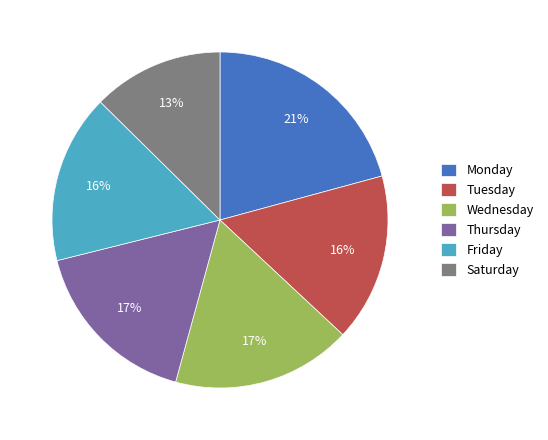

Which has a higher value, Wednesday or Saturday?

Wednesday